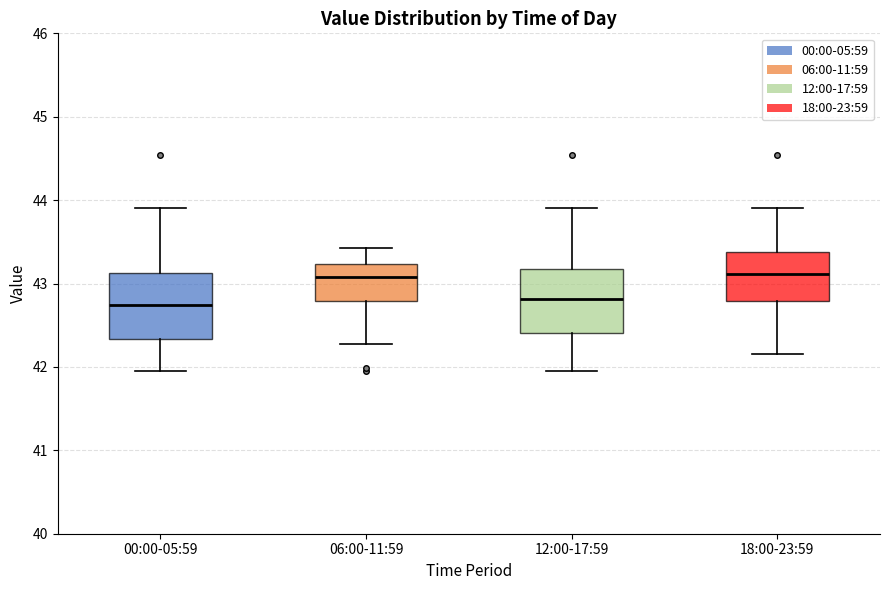

Where does the lower whisker of the box for 00:00-05:59 end on the y-axis? The values are not printed on the chart, so give them approximately, as read against the axis.

42.0